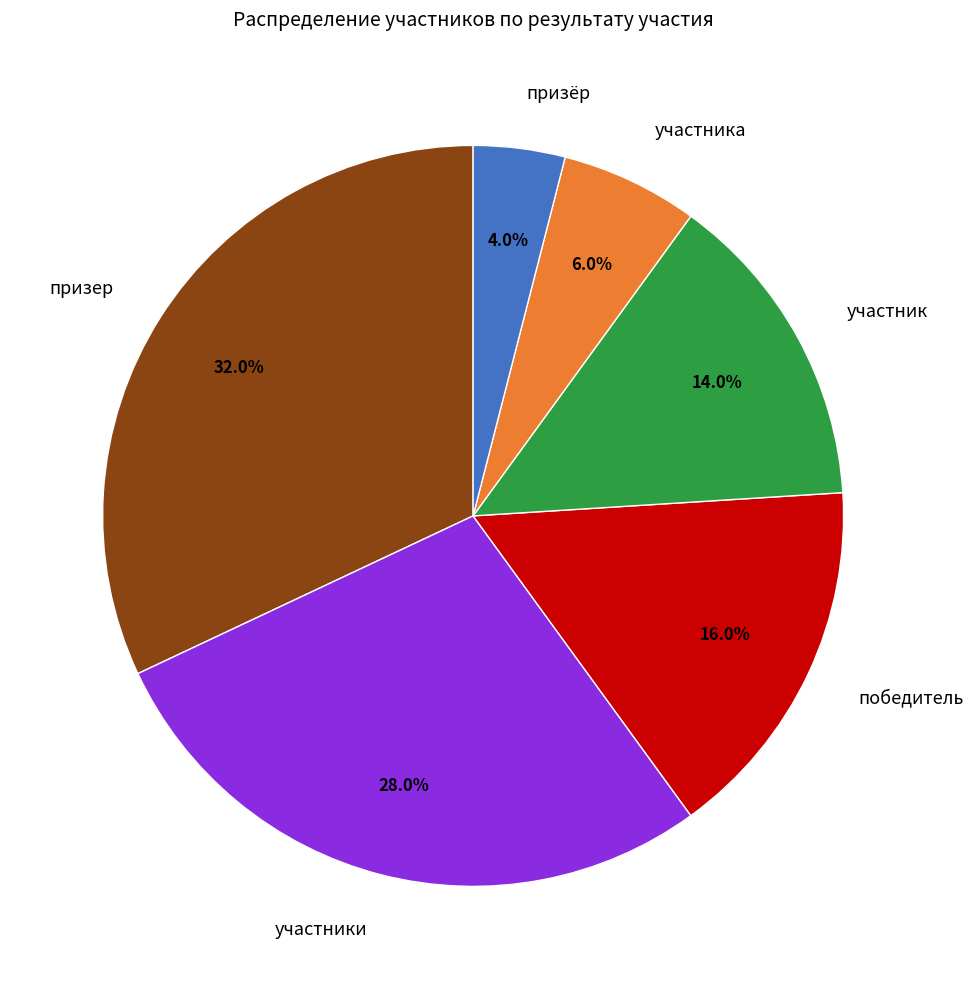

Rank the categories by value from highest to lowest.

призер, участники, победитель, участник, участника, призёр